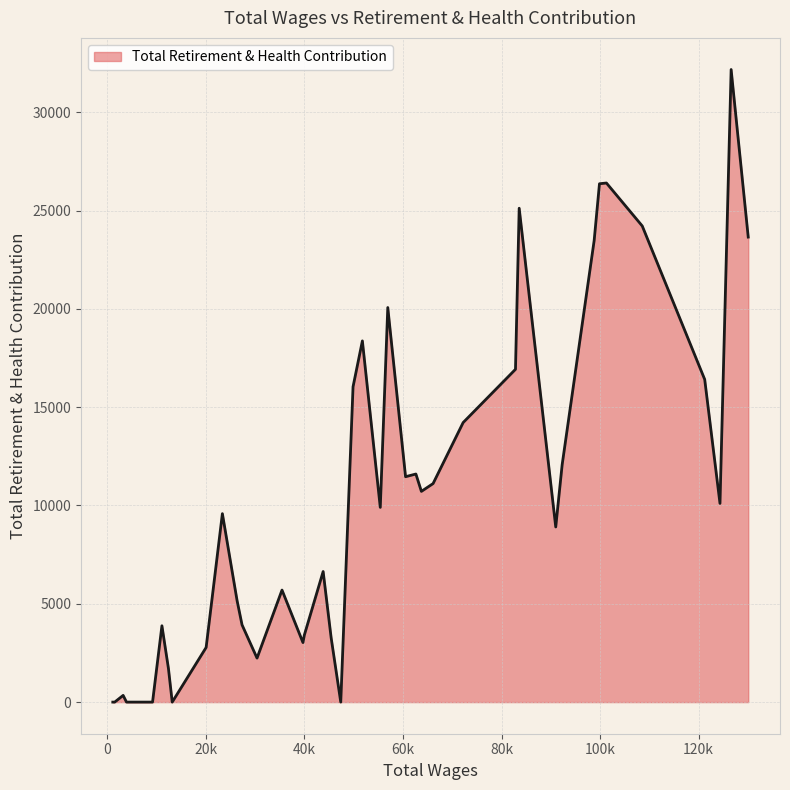

What is the maximum value shown in the chart?

32172